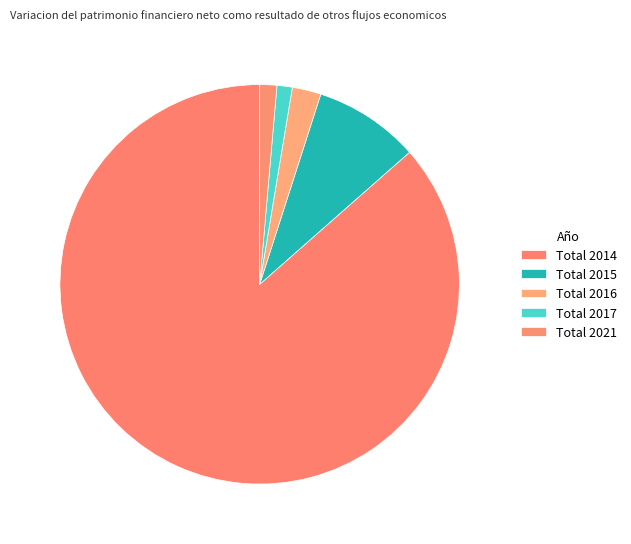

Rank the categories by value from lowest to highest.

Total 2017, Total 2021, Total 2016, Total 2015, Total 2014